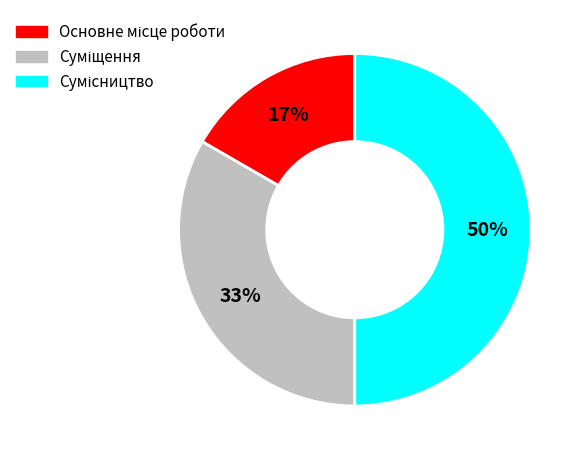

To the nearest percent, what is the difference between the largest and smallest slice percentages?

33%